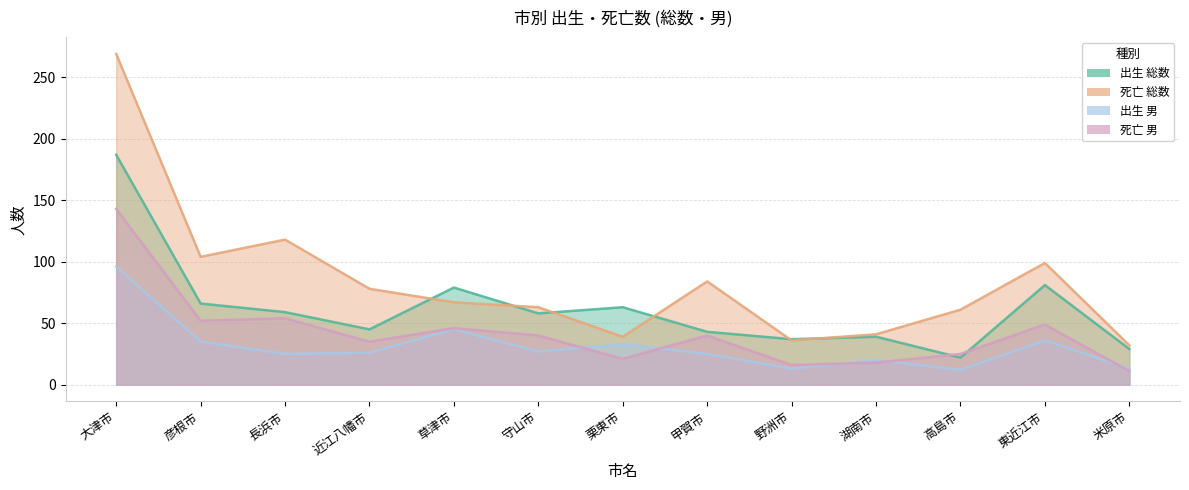

How many interior local valleys does the 出生 男 series have?

4